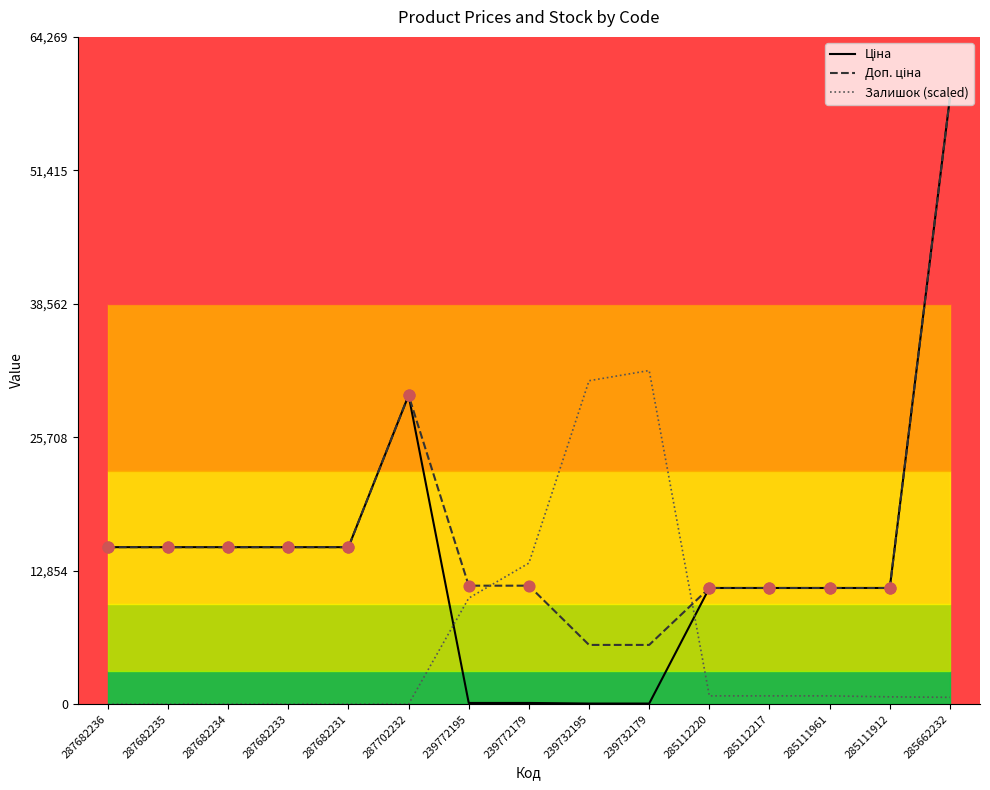

What is the total value across all series at 239772195?

21736.0